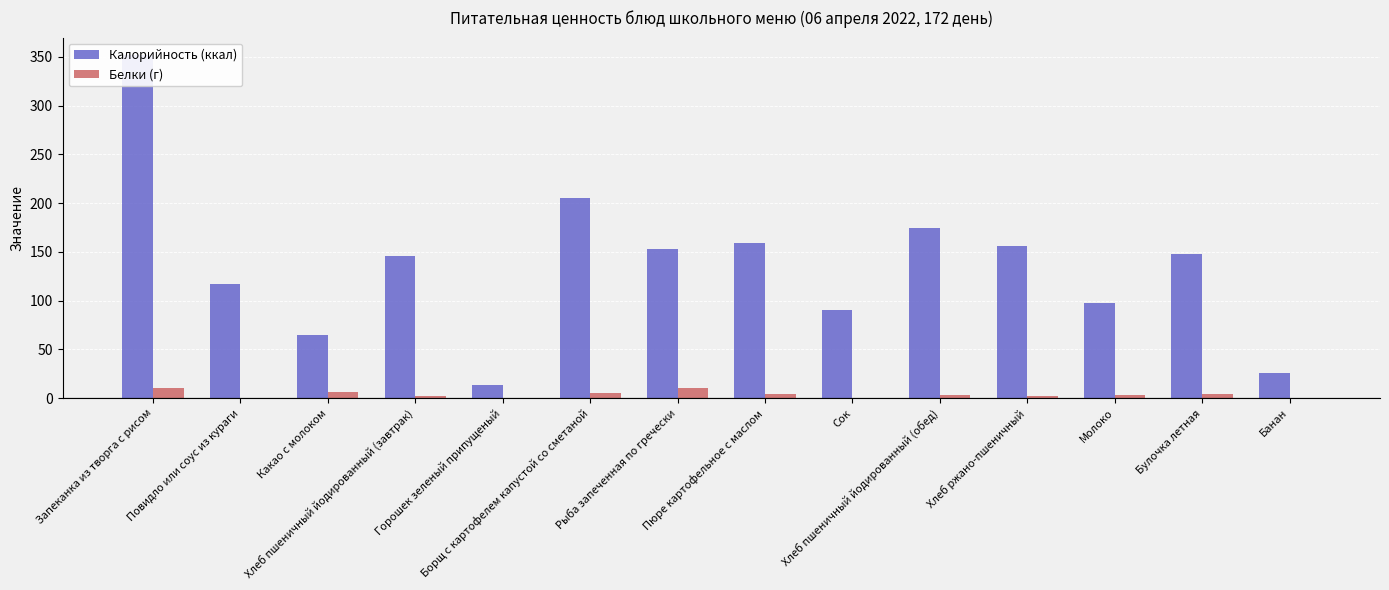

Which series has the largest total across all categories?

Калорийность (ккал)